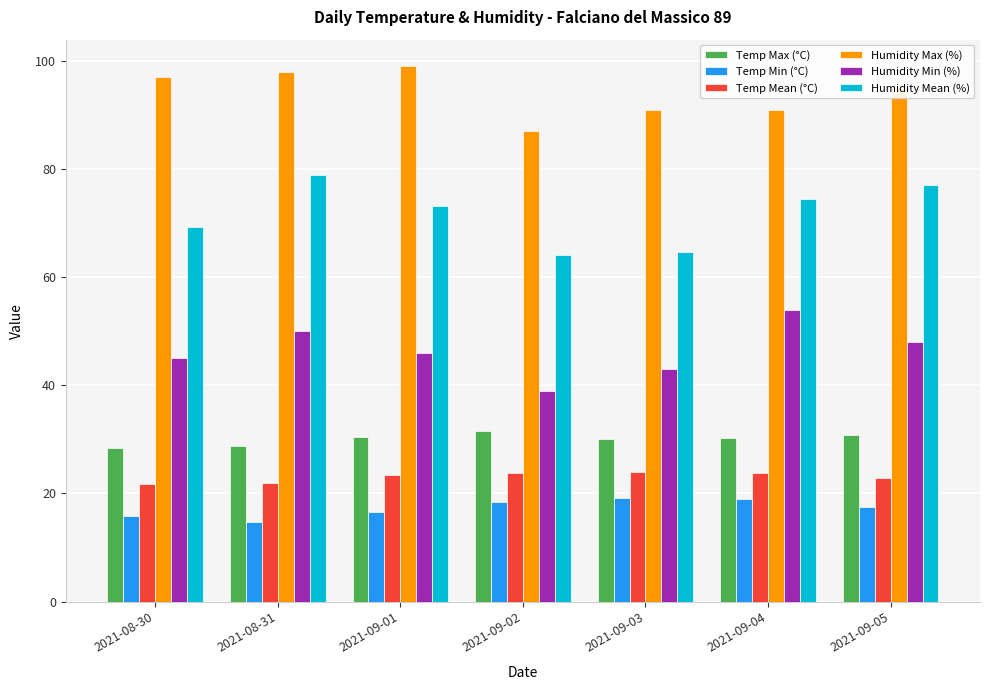

Rank the series at 2021-08-31 from lowest to highest value.

Temp Min (°C), Temp Mean (°C), Temp Max (°C), Humidity Min (%), Humidity Mean (%), Humidity Max (%)